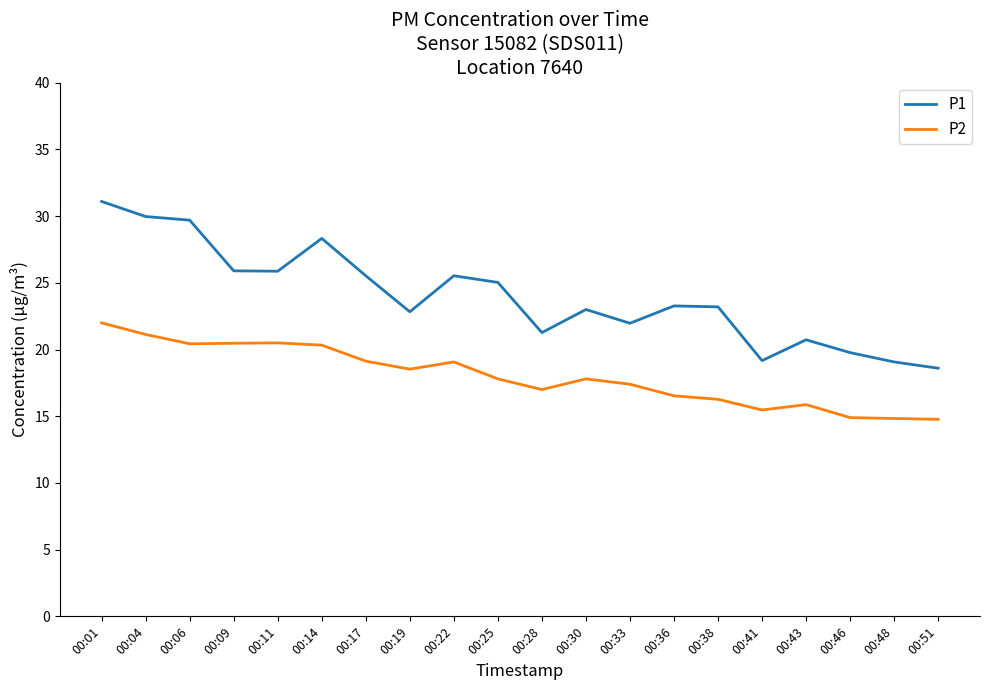

True or false: P2 has a value of 21.9 at 00:36.

False